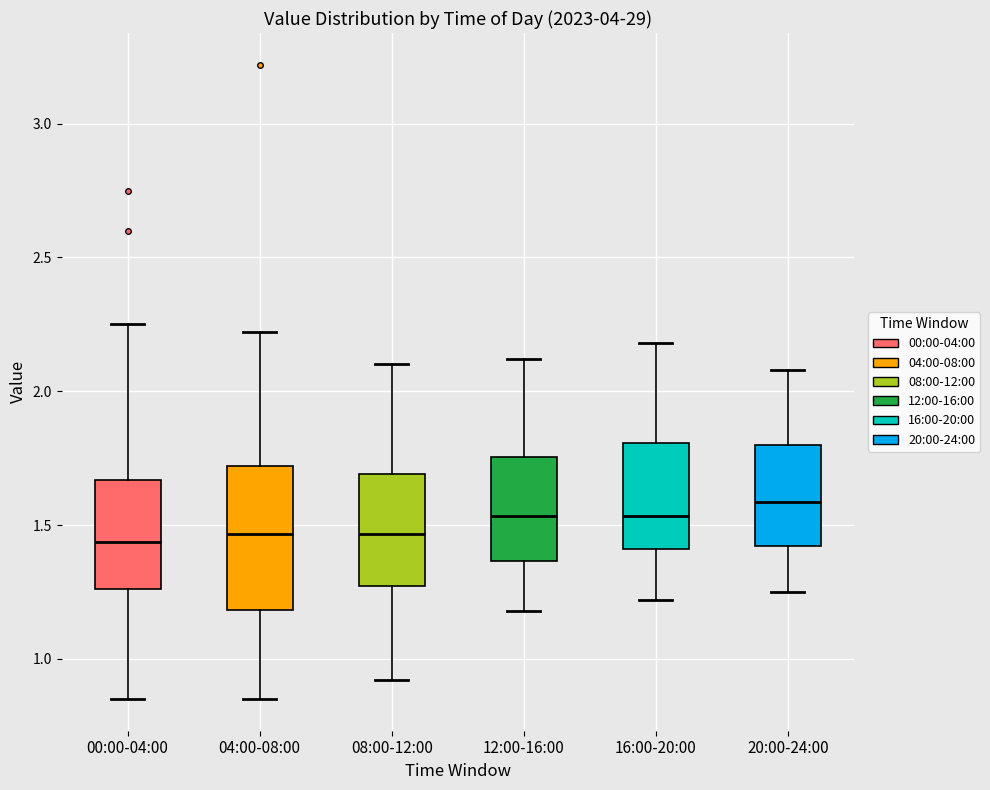

Reading left to right, read every box against the y-axis: the position of its median line, the range the box covers, and the ends of its whiskers. The values are not printed on the chart, so give them approximately, as read against the axis.

00:00-04:00: median 1.45, box 1.25 to 1.65, whiskers 0.85 to 2.25
04:00-08:00: median 1.45, box 1.20 to 1.70, whiskers 0.85 to 2.20
08:00-12:00: median 1.45, box 1.25 to 1.70, whiskers 0.90 to 2.10
12:00-16:00: median 1.55, box 1.35 to 1.75, whiskers 1.20 to 2.10
16:00-20:00: median 1.55, box 1.40 to 1.80, whiskers 1.20 to 2.20
20:00-24:00: median 1.60, box 1.40 to 1.80, whiskers 1.25 to 2.10